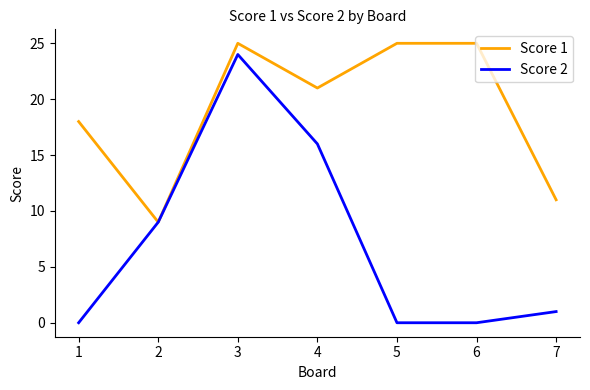

Which series has the largest total across all categories?

Score 1